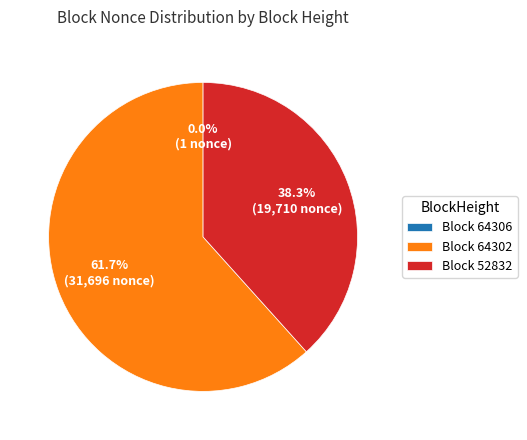

To the nearest percent, what is the difference between the largest and smallest slice percentages?

62%